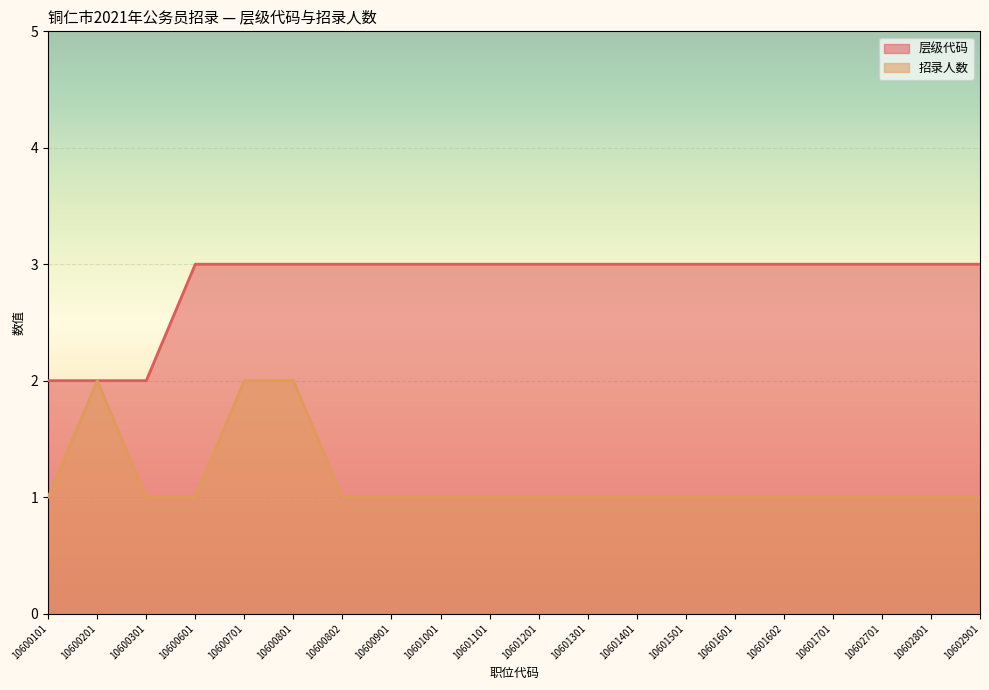

True or false: 层级代码 and 招录人数 cross at least once.

False